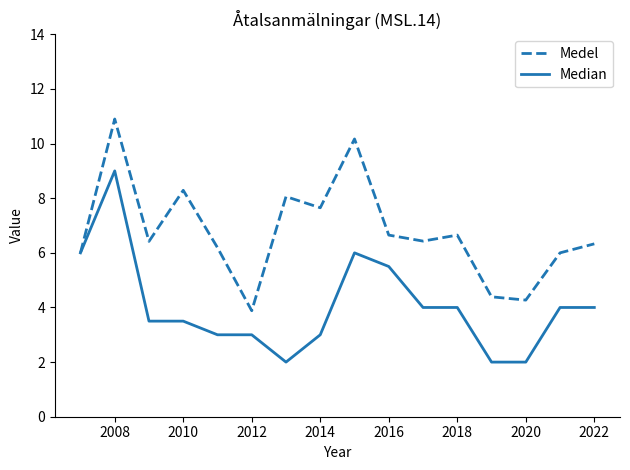

Which series has the largest total across all categories?

Medel